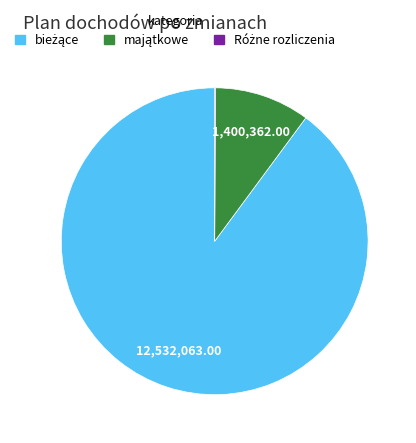

Is there a majority slice in this chart?

Yes